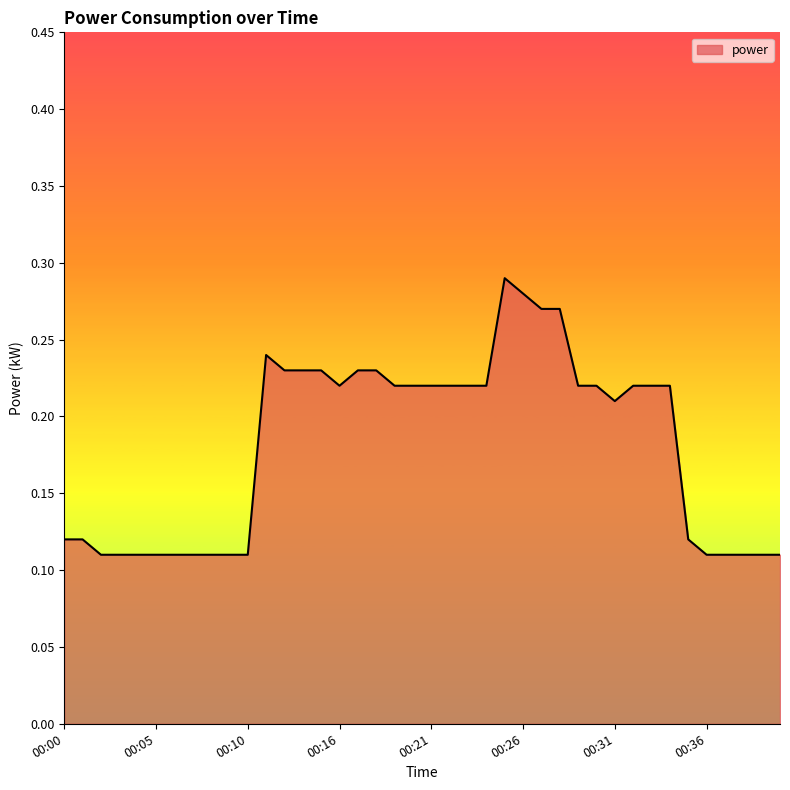

What is the maximum value shown in the chart?

0.3